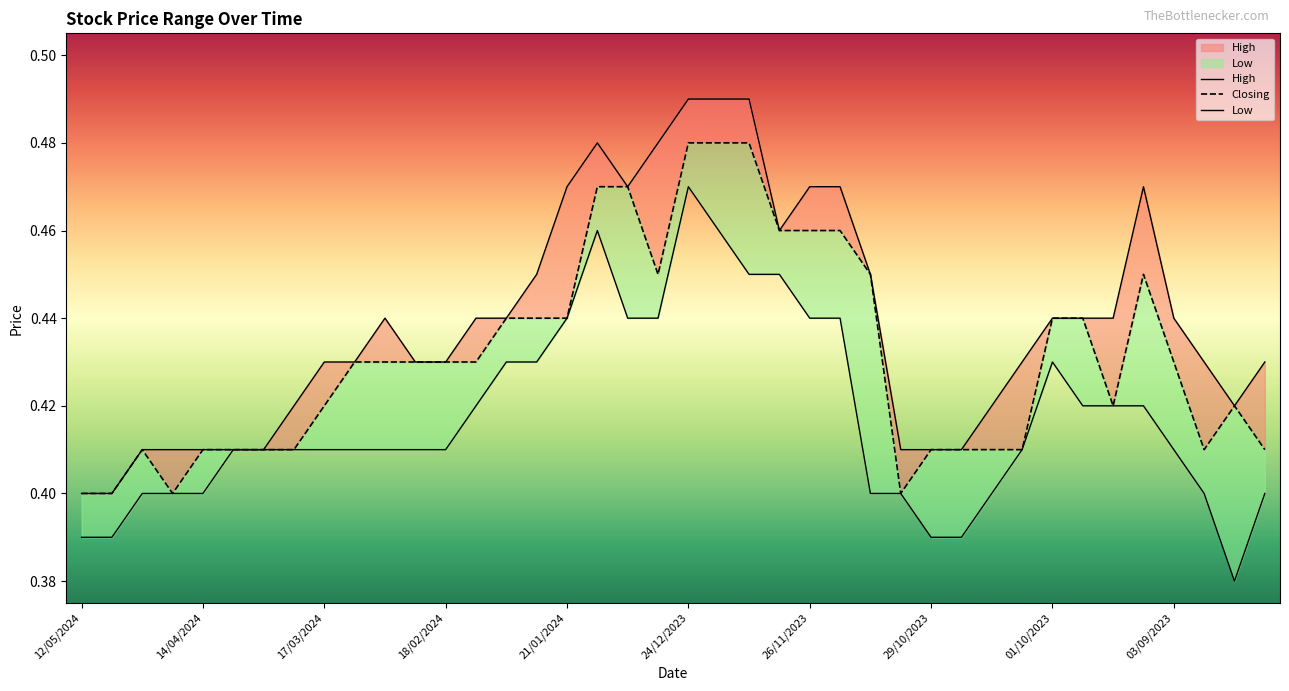

What is the value of the High point at the 16th from the left?

0.5